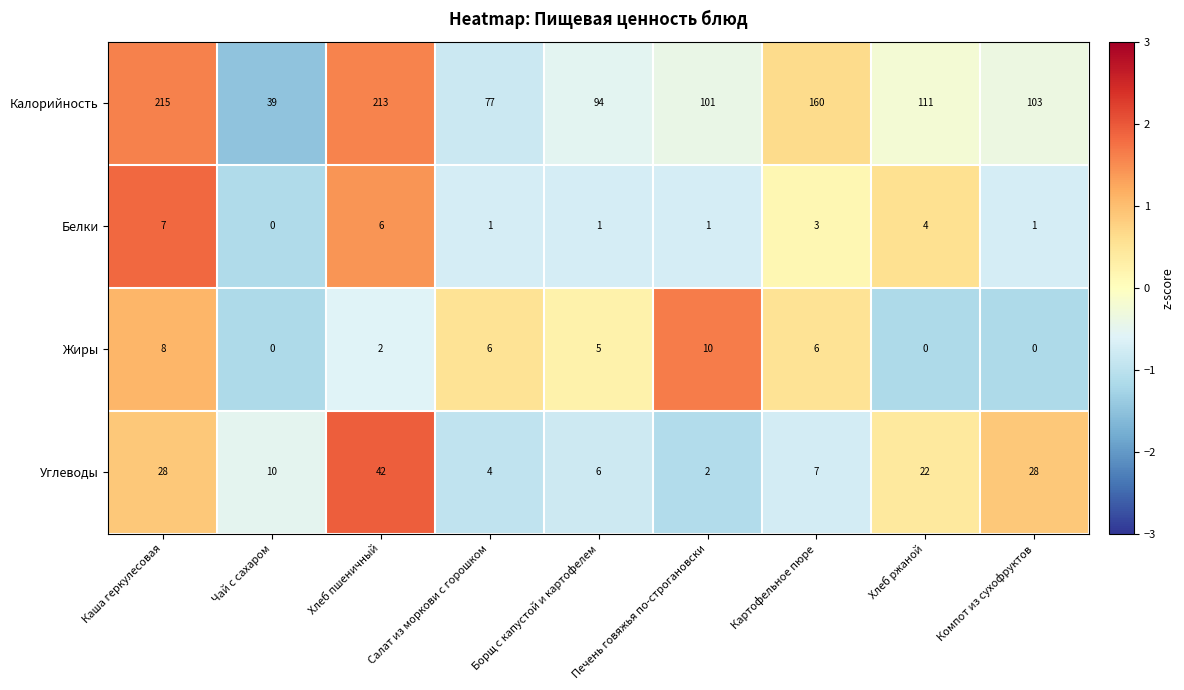

At Салат из моркови с горошком, list the series in order from largest to smallest.

Калорийность, Жиры, Углеводы, Белки